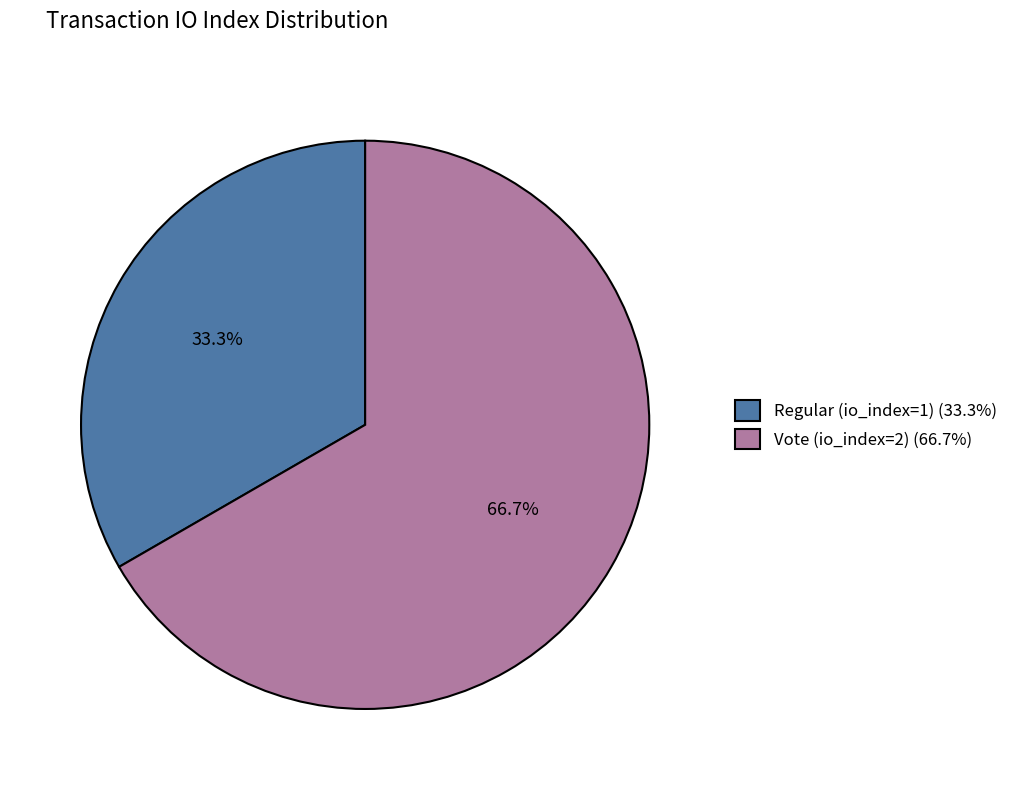

Approximately how many times larger is the value at Regular (io_index=1) compared to Vote (io_index=2)?

0.5